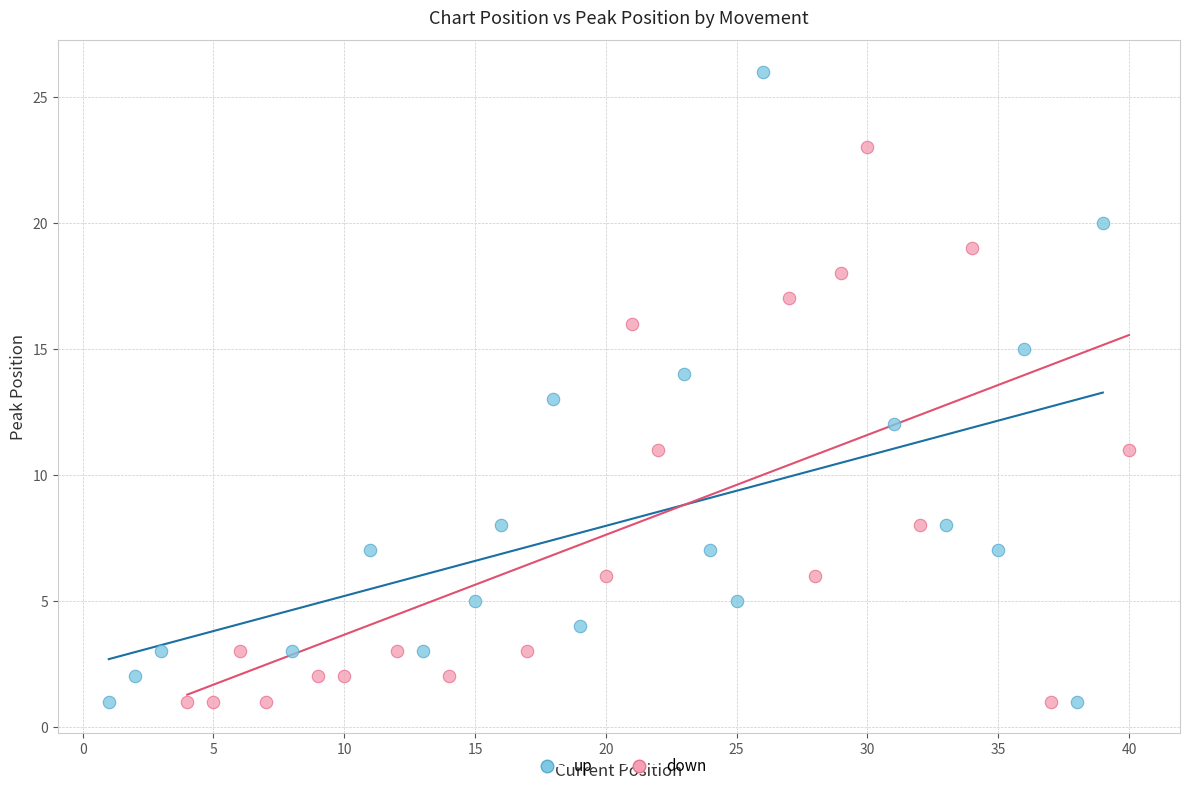

Which series has the largest Y range (max minus min)?

up